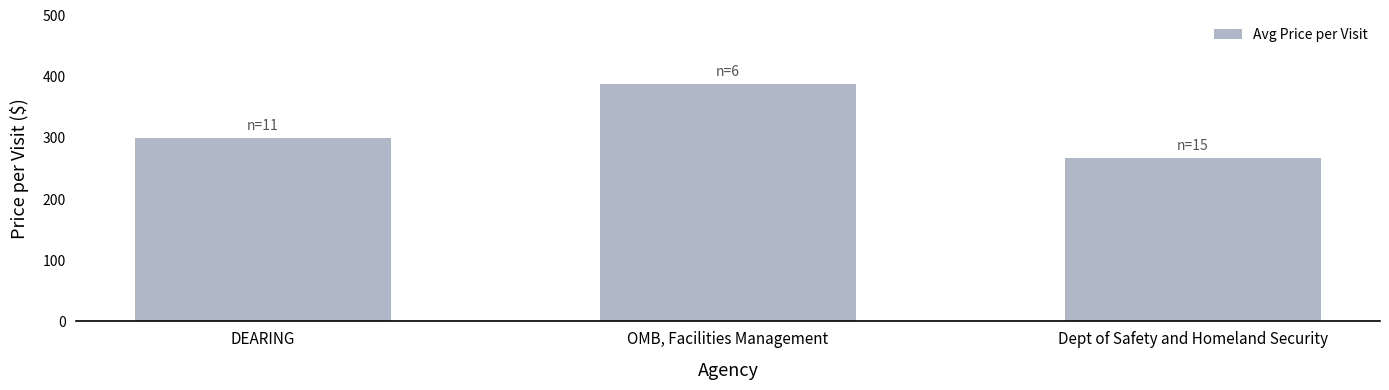

Which label corresponds to the largest value in the chart?

OMB, Facilities Management